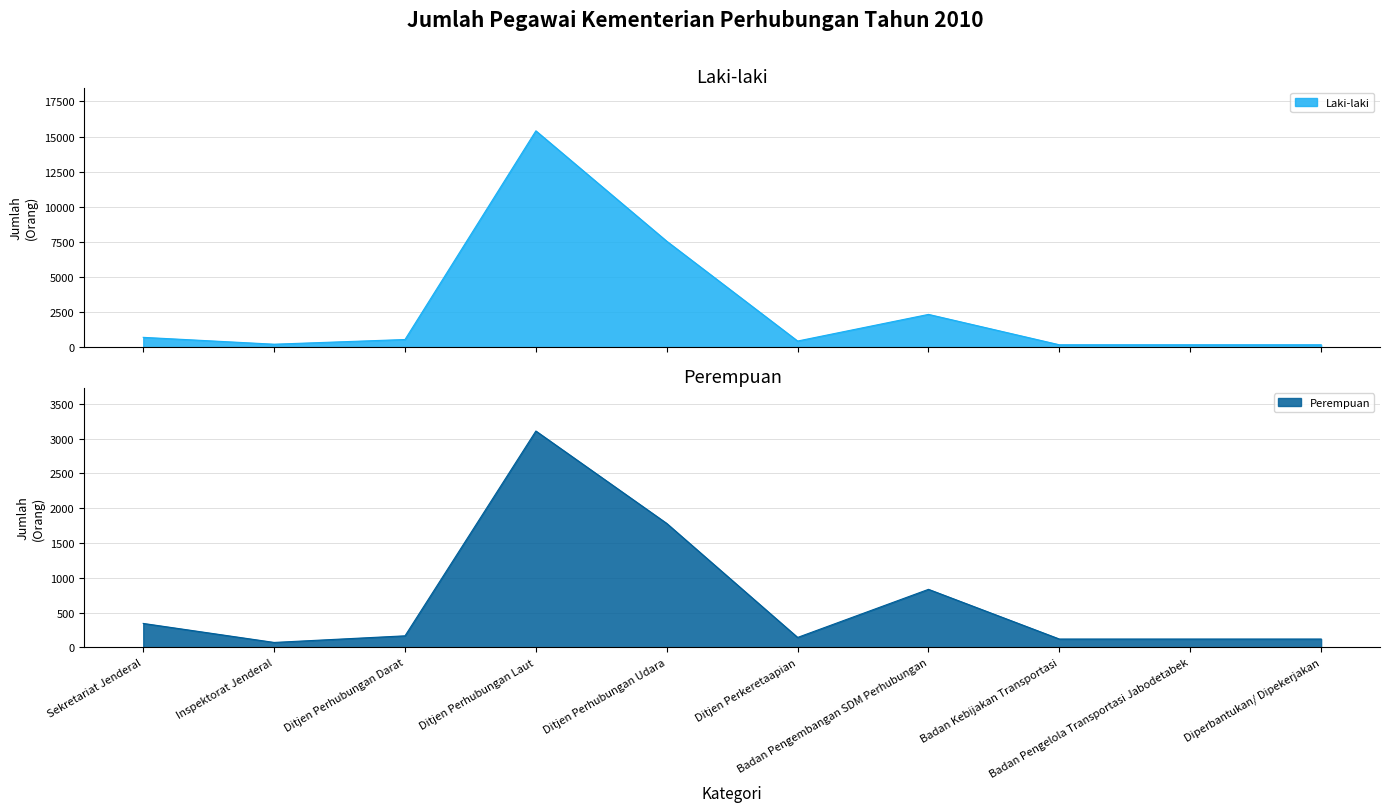

Reading left to right, transcribe all the data shown in this chart.

Laki-laki: Sekretariat Jenderal=701	Inspektorat Jenderal=213	Ditjen Perhubungan Darat=547	Ditjen Perhubungan Laut=15411	Ditjen Perhubungan Udara=7548	Ditjen Perkeretaapian=439	Badan Pengembangan SDM Perhubungan=2336	Badan Kebijakan Transportasi=172	Badan Pengelola Transportasi Jabodetabek=172	Diperbantukan/ Dipekerjakan=172
Perempuan: Sekretariat Jenderal=344	Inspektorat Jenderal=71	Ditjen Perhubungan Darat=166	Ditjen Perhubungan Laut=3109	Ditjen Perhubungan Udara=1781	Ditjen Perkeretaapian=143	Badan Pengembangan SDM Perhubungan=834	Badan Kebijakan Transportasi=120	Badan Pengelola Transportasi Jabodetabek=120	Diperbantukan/ Dipekerjakan=120